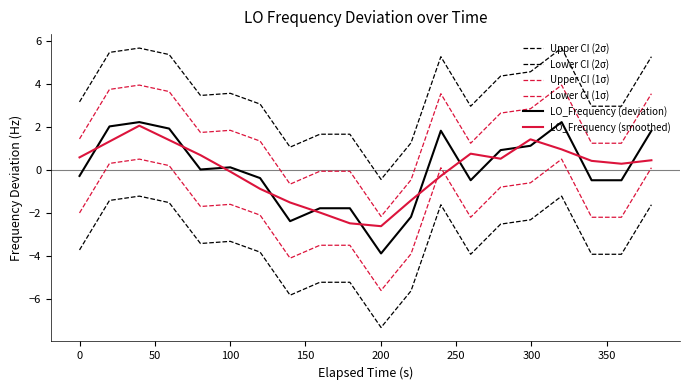

Is this an area chart (filled region under the line)?

No